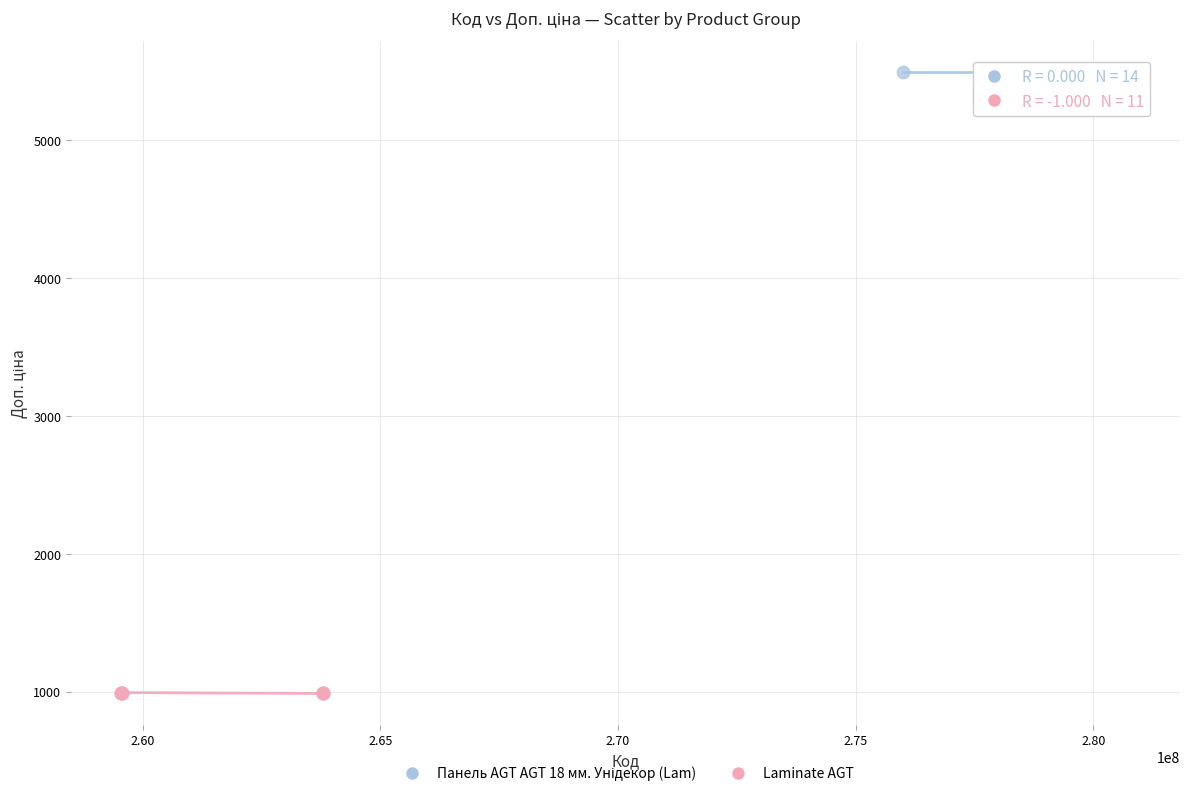

Which series reaches the minimum Y coordinate?

Laminate AGT